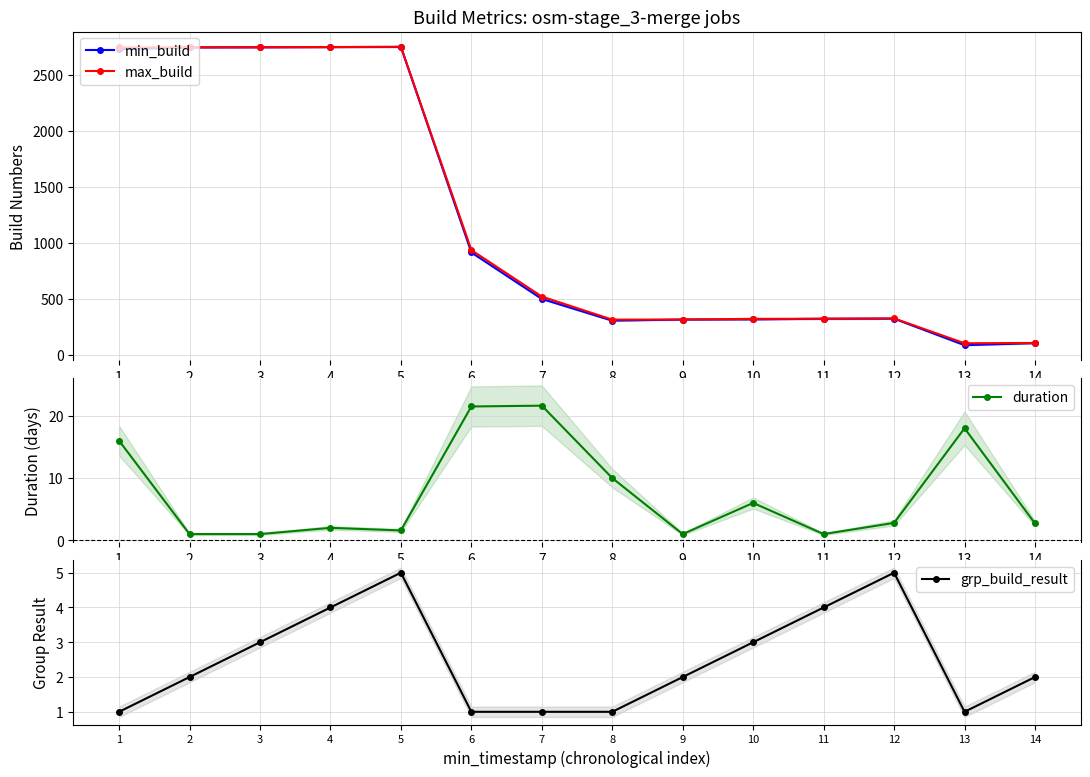

List the labels in order of grp_build_result value, largest first.

5, 12, 4, 11, 3, 10, 2, 9, 14, 1, 6, 7, 8, 13